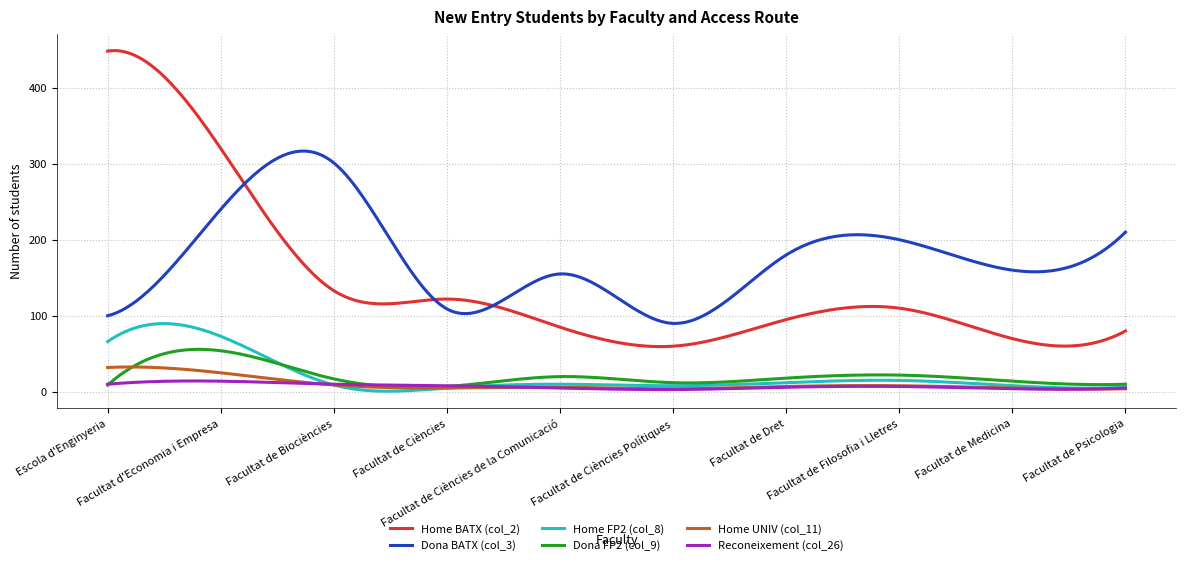

True or false: Home BATX (col_2) and Dona FP2 (col_9) intersect in this chart.

False